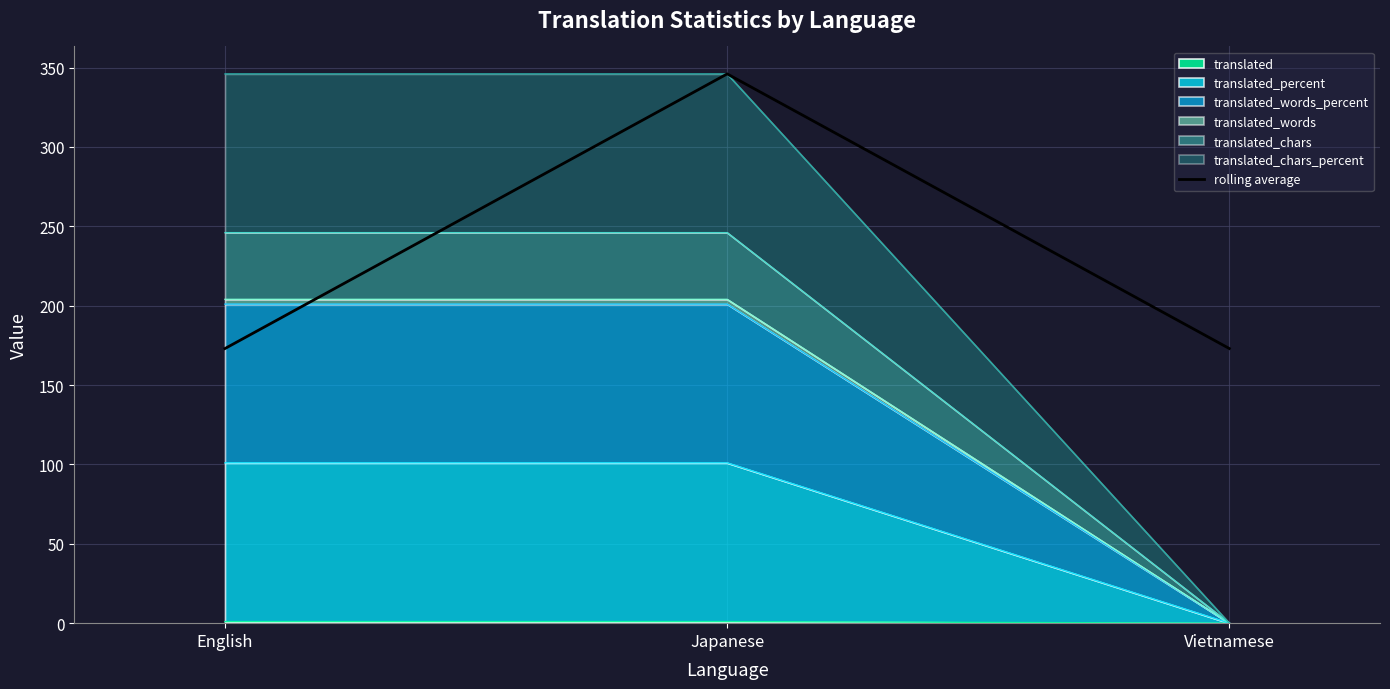

What is the difference between the values at English and Japanese?

173